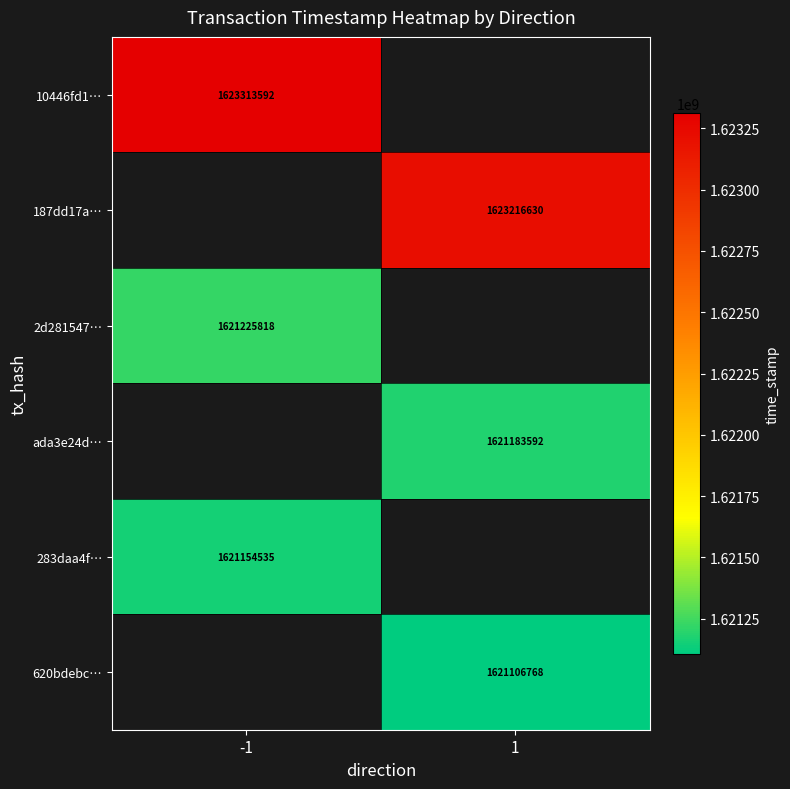

Is the value of 10446fd1… at -1 greater than the value of 283daa4f… at -1?

Yes